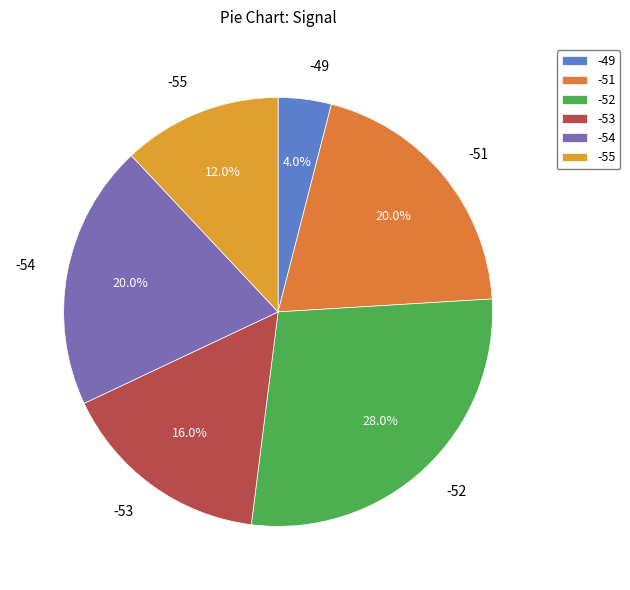

How many slices are in this pie chart?

6